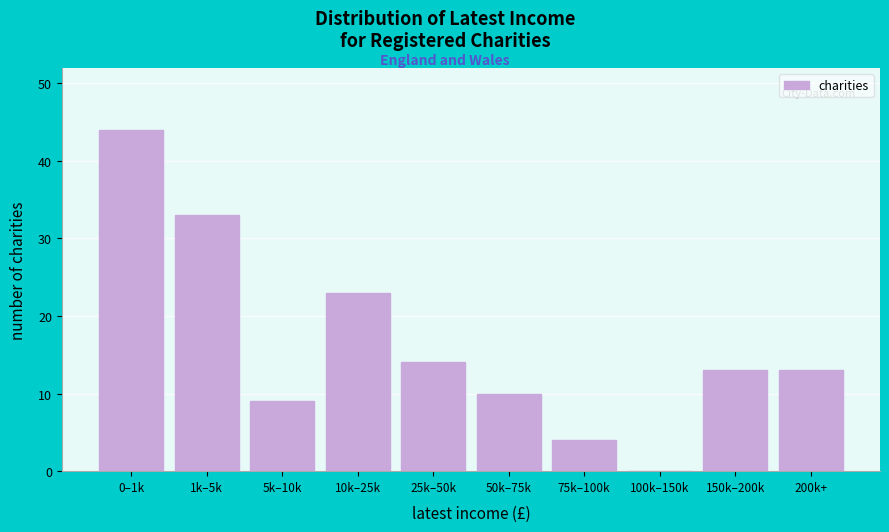

Reading left to right, transcribe all the data shown in this chart.

0–1k=44	1k–5k=33	5k–10k=9	10k–25k=23	25k–50k=14	50k–75k=10	75k–100k=4	100k–150k=0	150k–200k=13	200k+=13